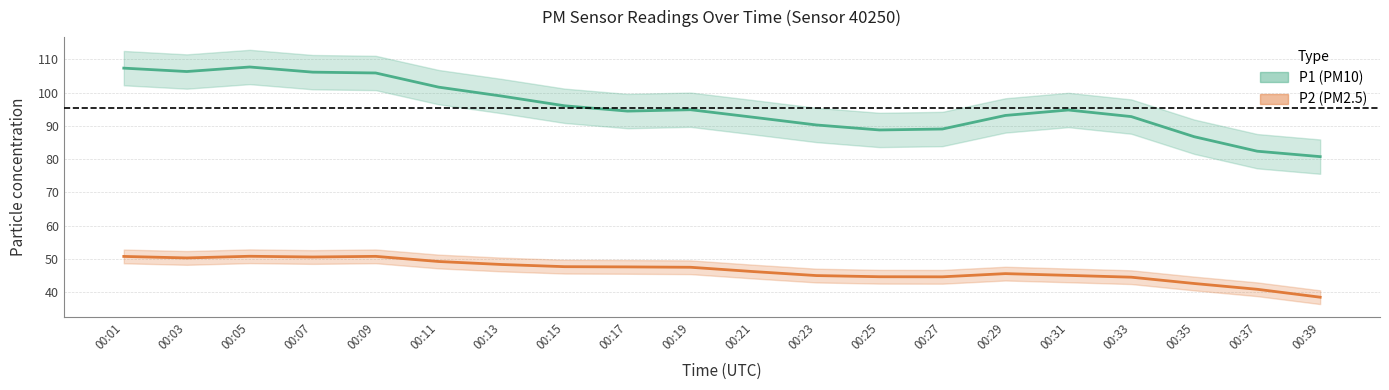

Which label corresponds to the smallest value in the chart?

00:39